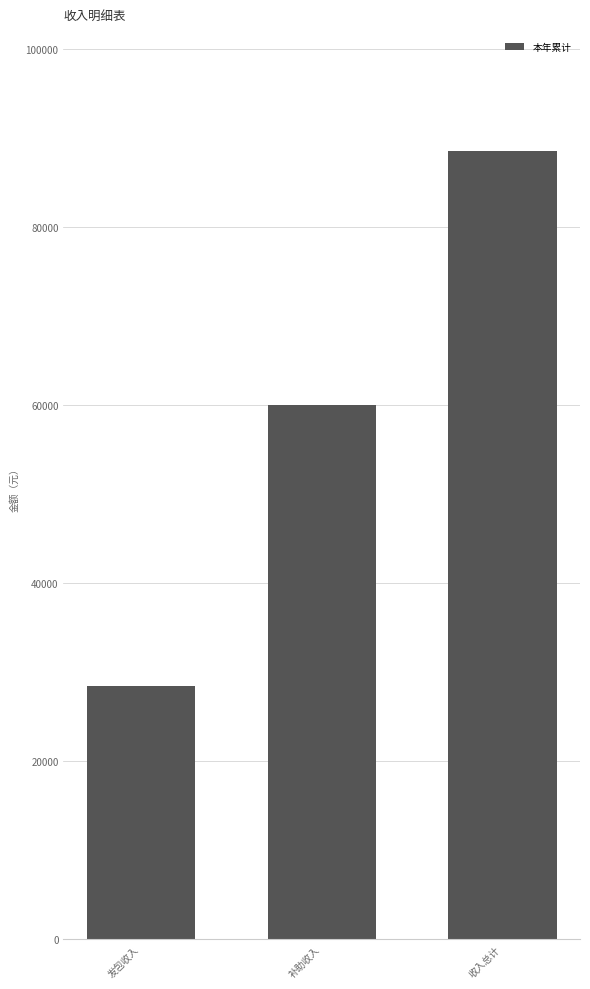

Reading left to right, list all the values displayed in this chart.

28492	60000	88492